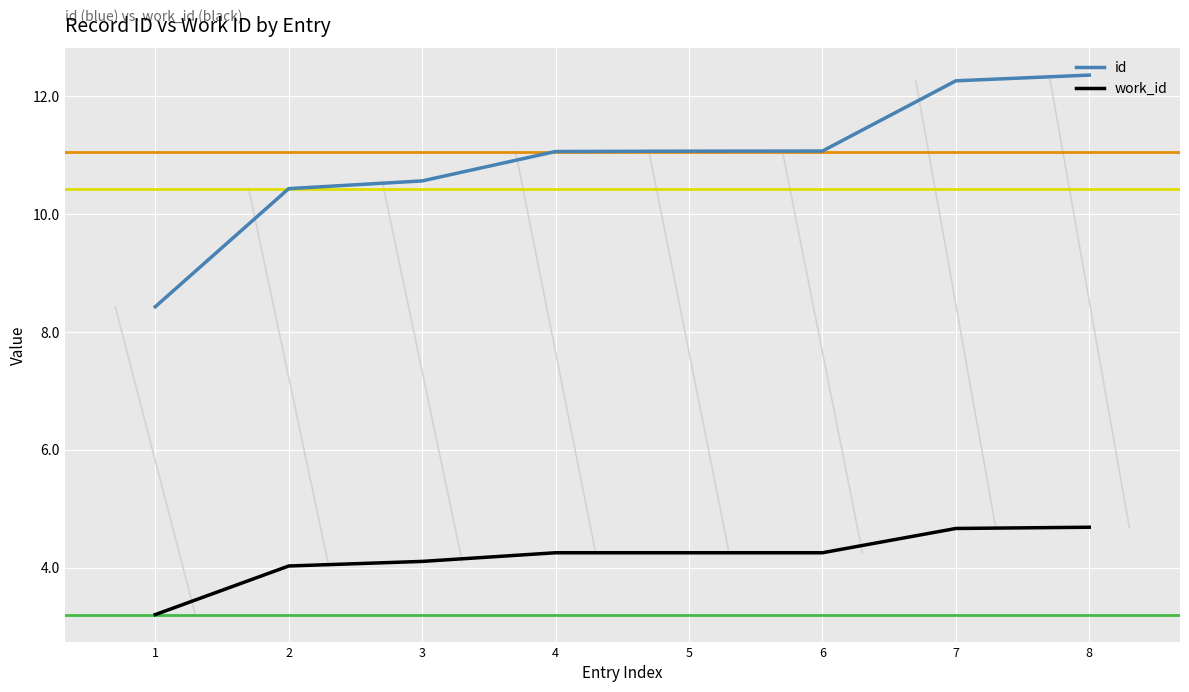

Is the value of work_id at 3 greater than the value of id at 5?

No